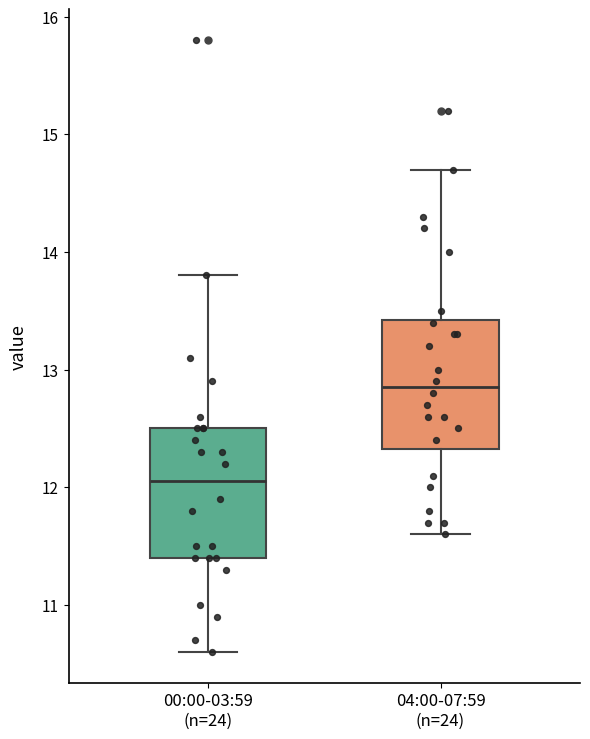

Which box's median line is the highest?

04:00-07:59 (n=24)